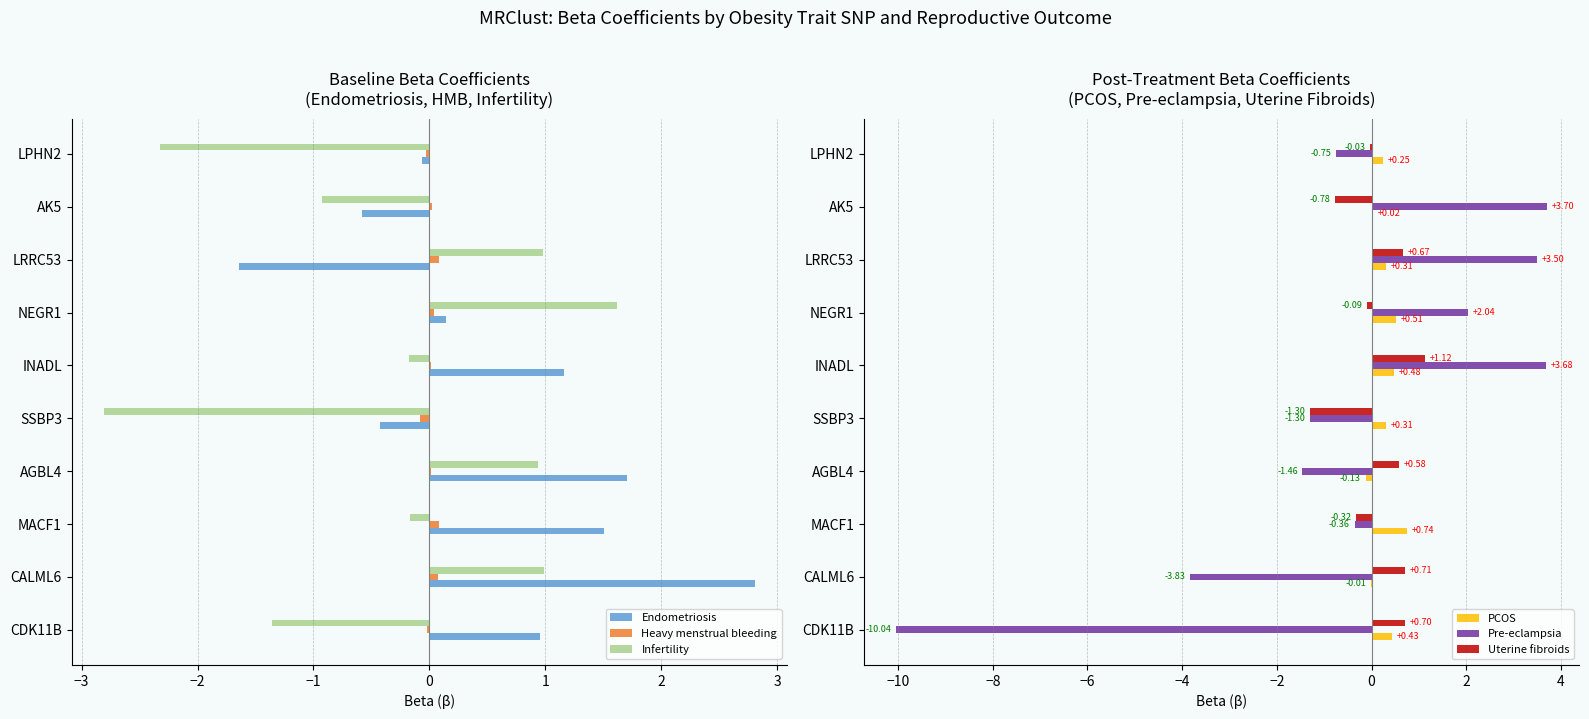

Which category has the highest value in the Endometriosis series?

CALML6